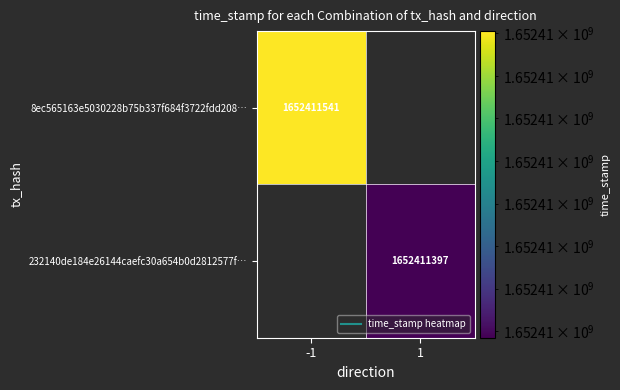

The 232140de184e26144caefc30a654b0d2812577f series shows 1 at direction. True or false?

True